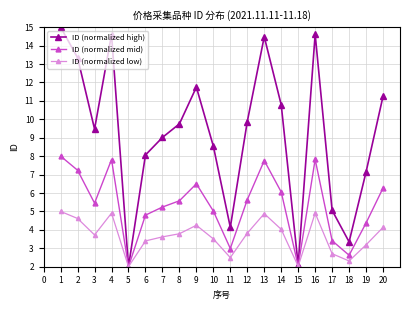

How many series are shown in this chart?

3